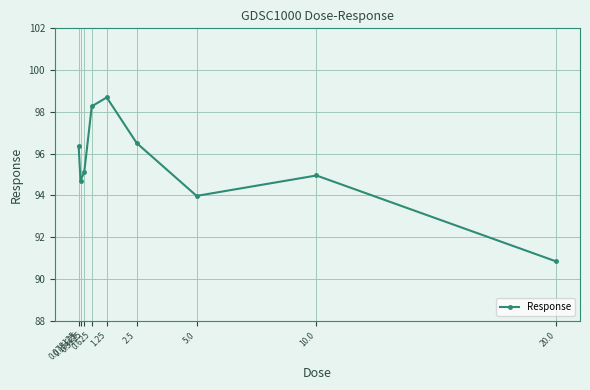

Count the number of categories in the chart.

9